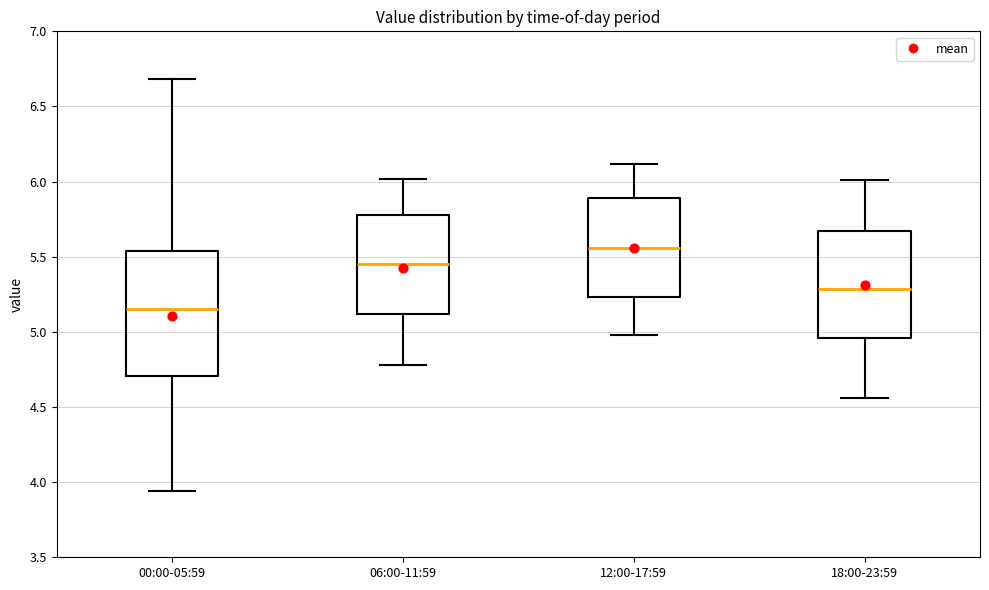

Which box's median line is the lowest?

00:00-05:59